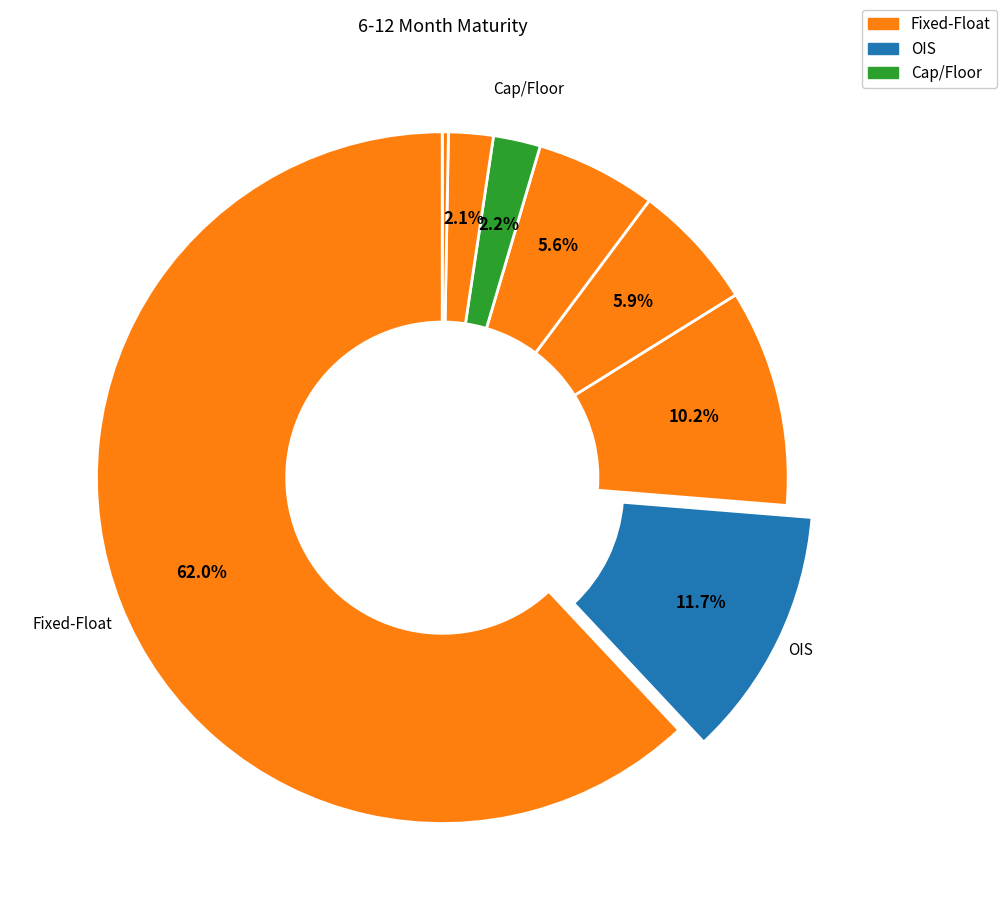

To the nearest percent, what is the average slice percentage?

11%